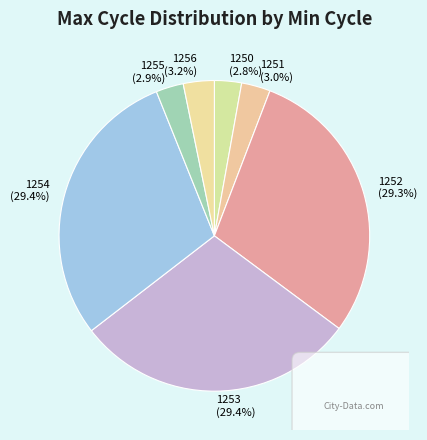

What percentage do 1255 and 1252 together represent?

32.2%